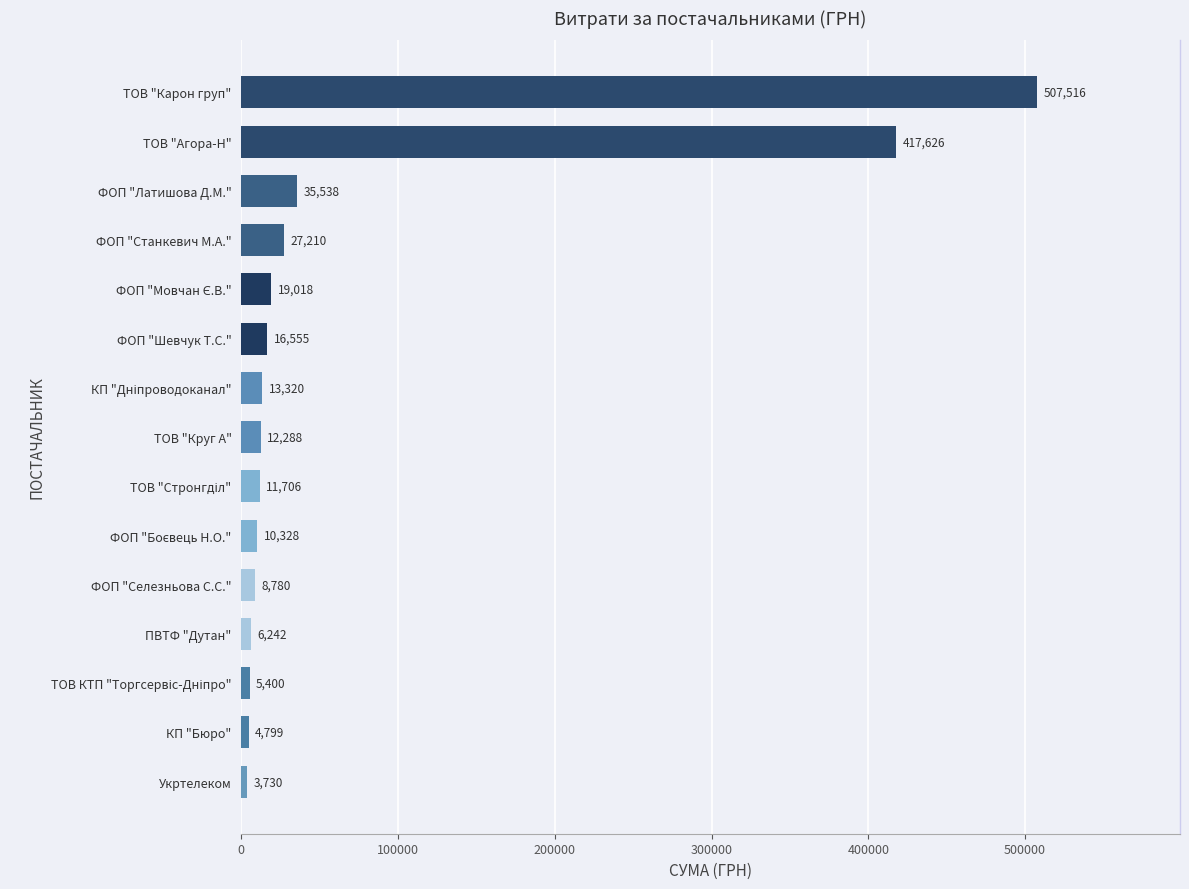

Which has a higher value, ФОП "Шевчук Т.С." or Укртелеком?

ФОП "Шевчук Т.С."